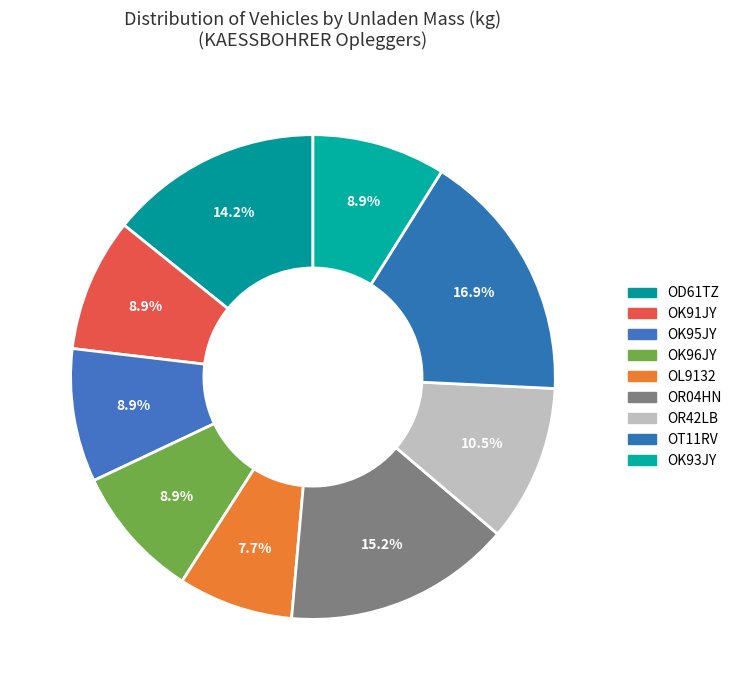

To the nearest percent, what portion does OK95JY represent?

9%